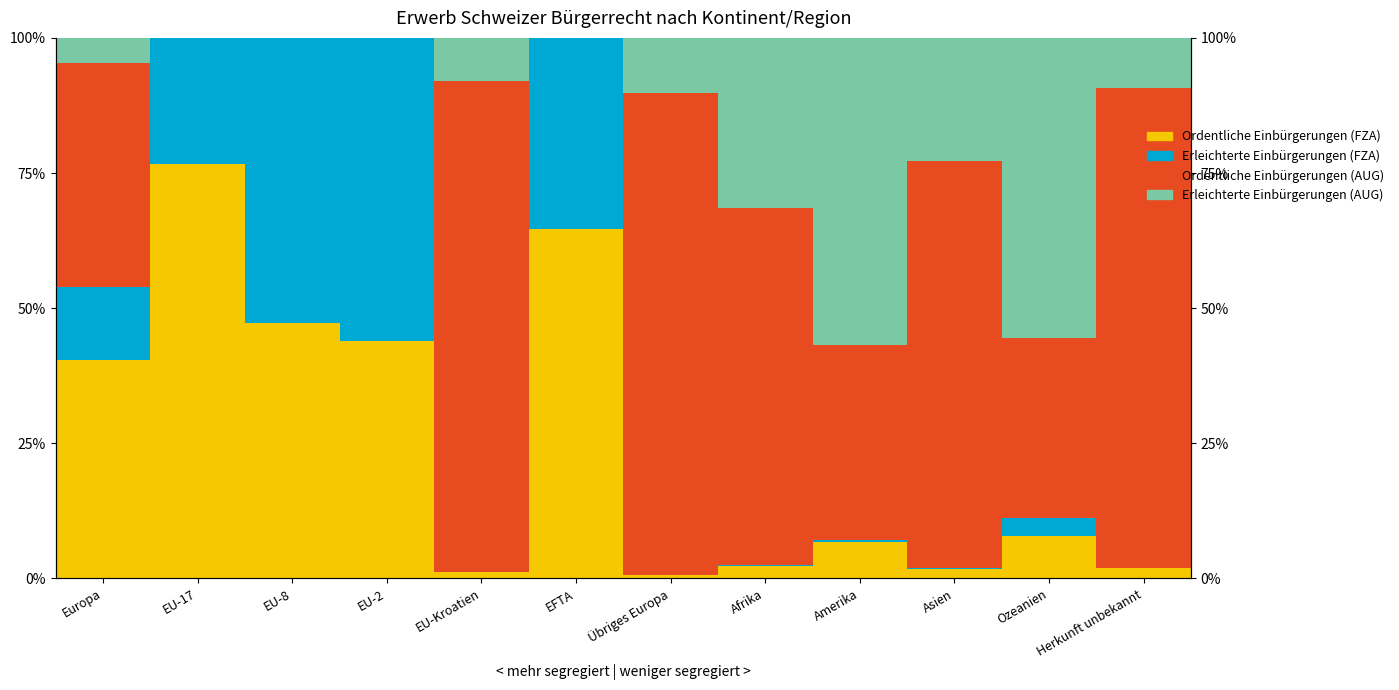

Rank the series by their maximum value, from highest to lowest.

Ordentliche Einbürgerungen (AUG), Ordentliche Einbürgerungen (FZA), Erleichterte Einbürgerungen (AUG), Erleichterte Einbürgerungen (FZA)